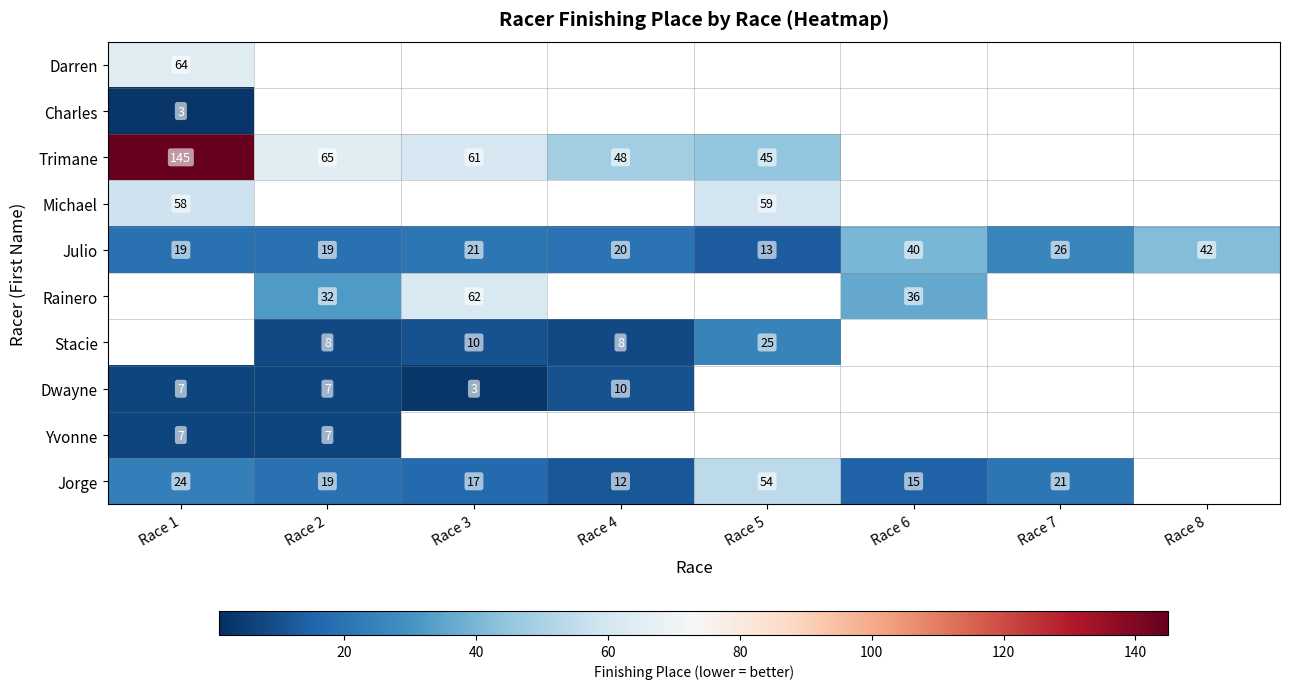

True or false: Julio has a value of 20 at Race 4.

True